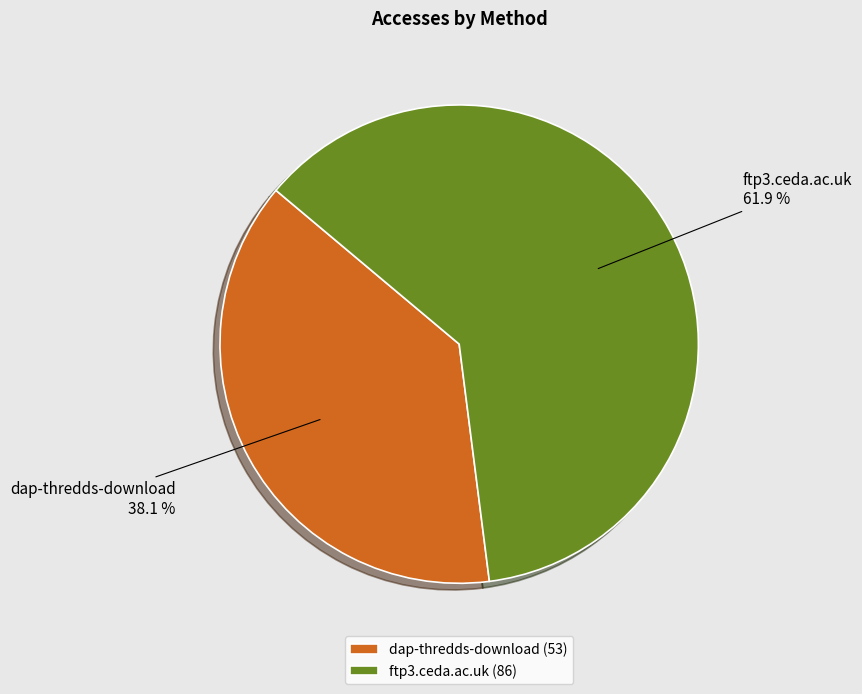

What portion of the pie excludes dap-thredds-download?

61.9%